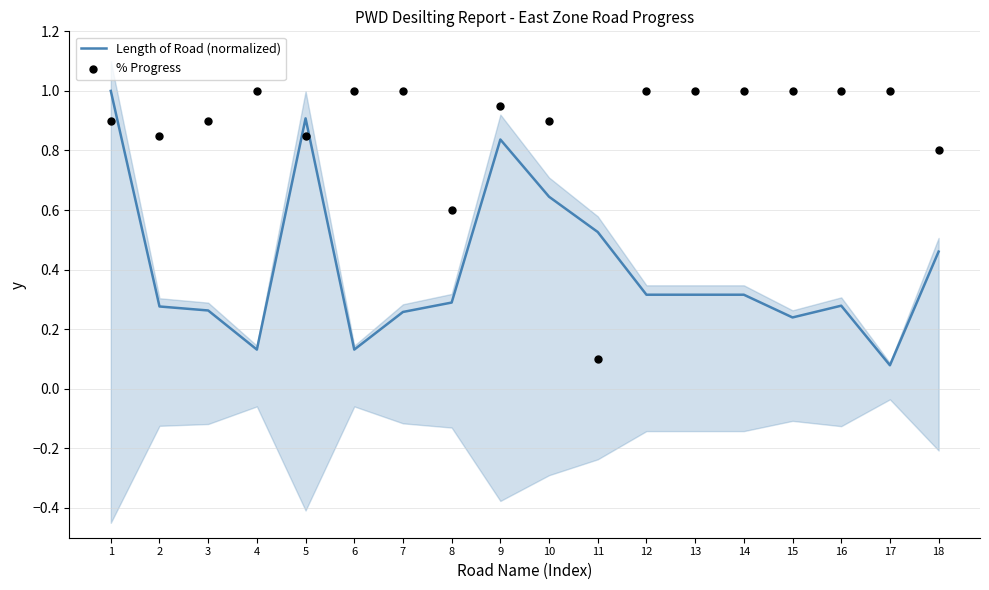

At how many categories does at least one series exceed 0?

18